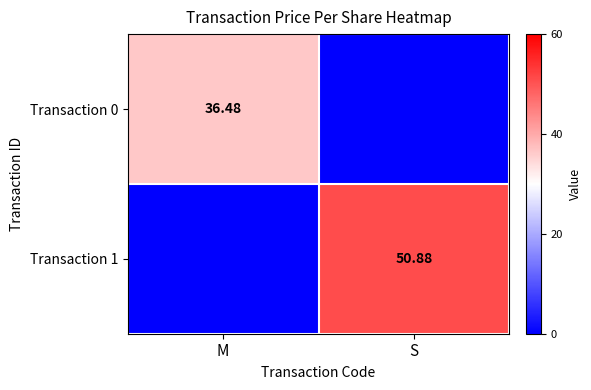

Which category has the lowest value in the Transaction 0 series?

S